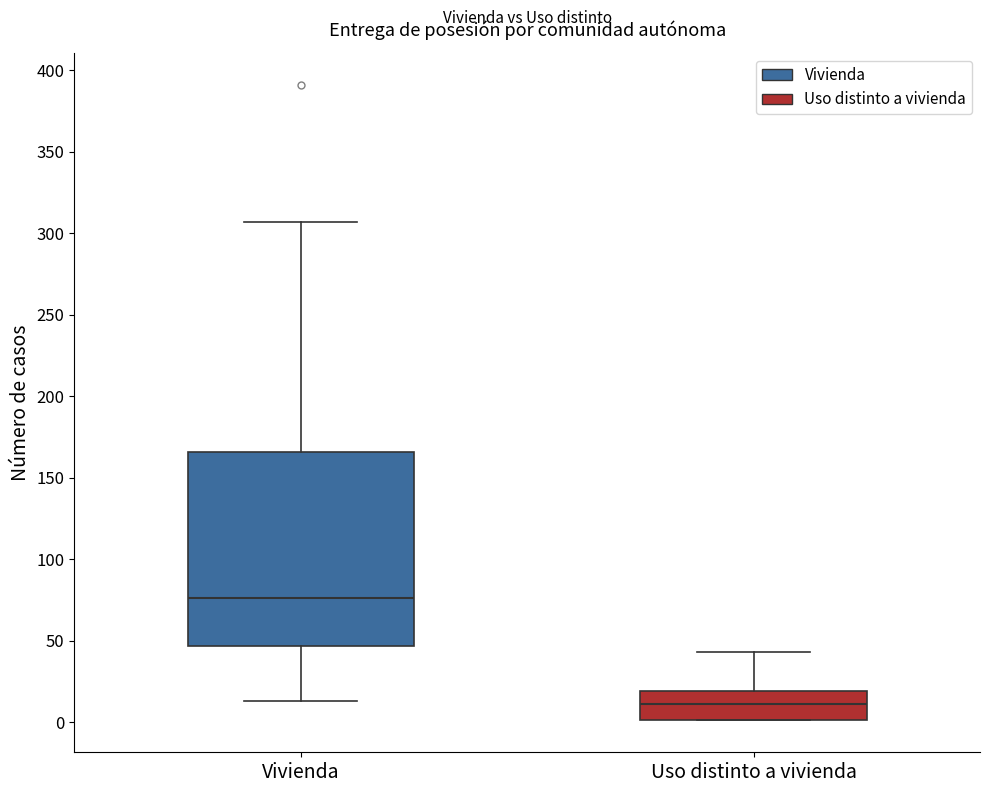

Reading left to right, transcribe this box plot: for each box, give where its median line is, the range the box spans, and where its two whiskers end, as read against the y-axis. The values are not printed on the chart, so give them approximately, as read against the axis.

Vivienda: median 75, box 45 to 165, whiskers 15 to 305
Uso distinto a vivienda: median 10, box 0 to 20, whiskers 0 to 45